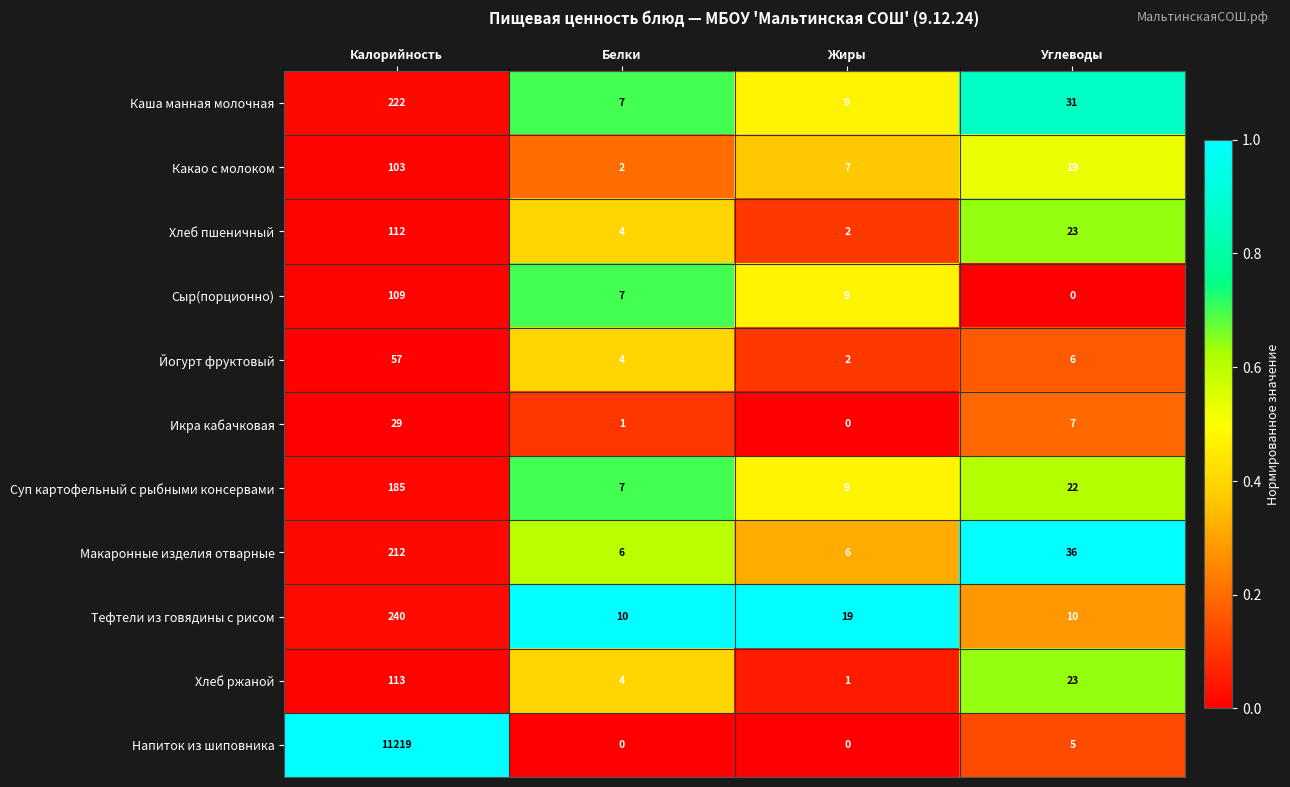

What is the difference between the maximum and minimum values in the Макаронные изделия отварные series?

206